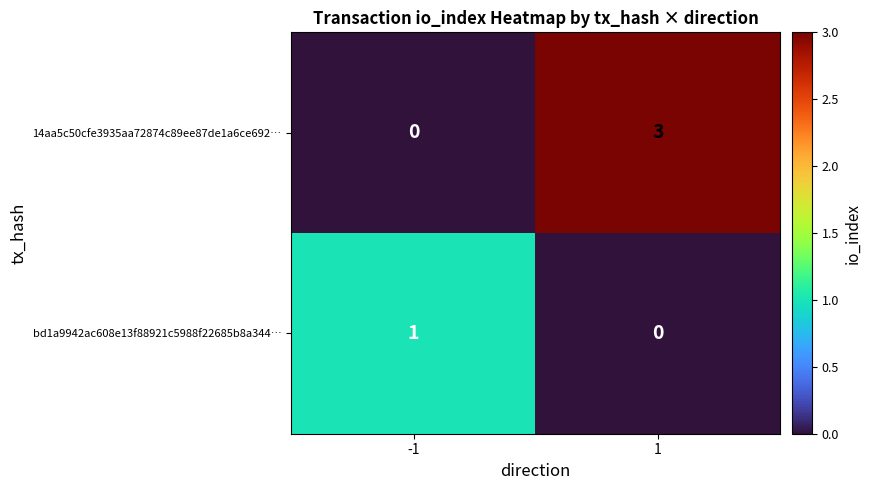

What is the sum of the 14aa5c50cfe3935aa72874c89ee87de1a6ce692… values at 1 and -1?

3